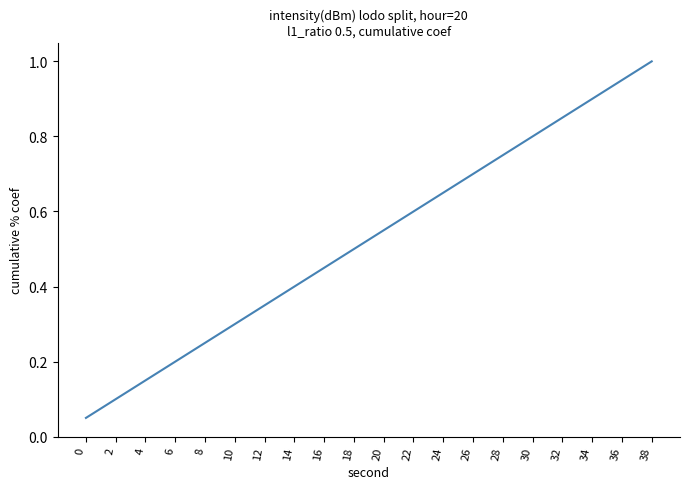

Which has a higher value, 30 or 10?

30